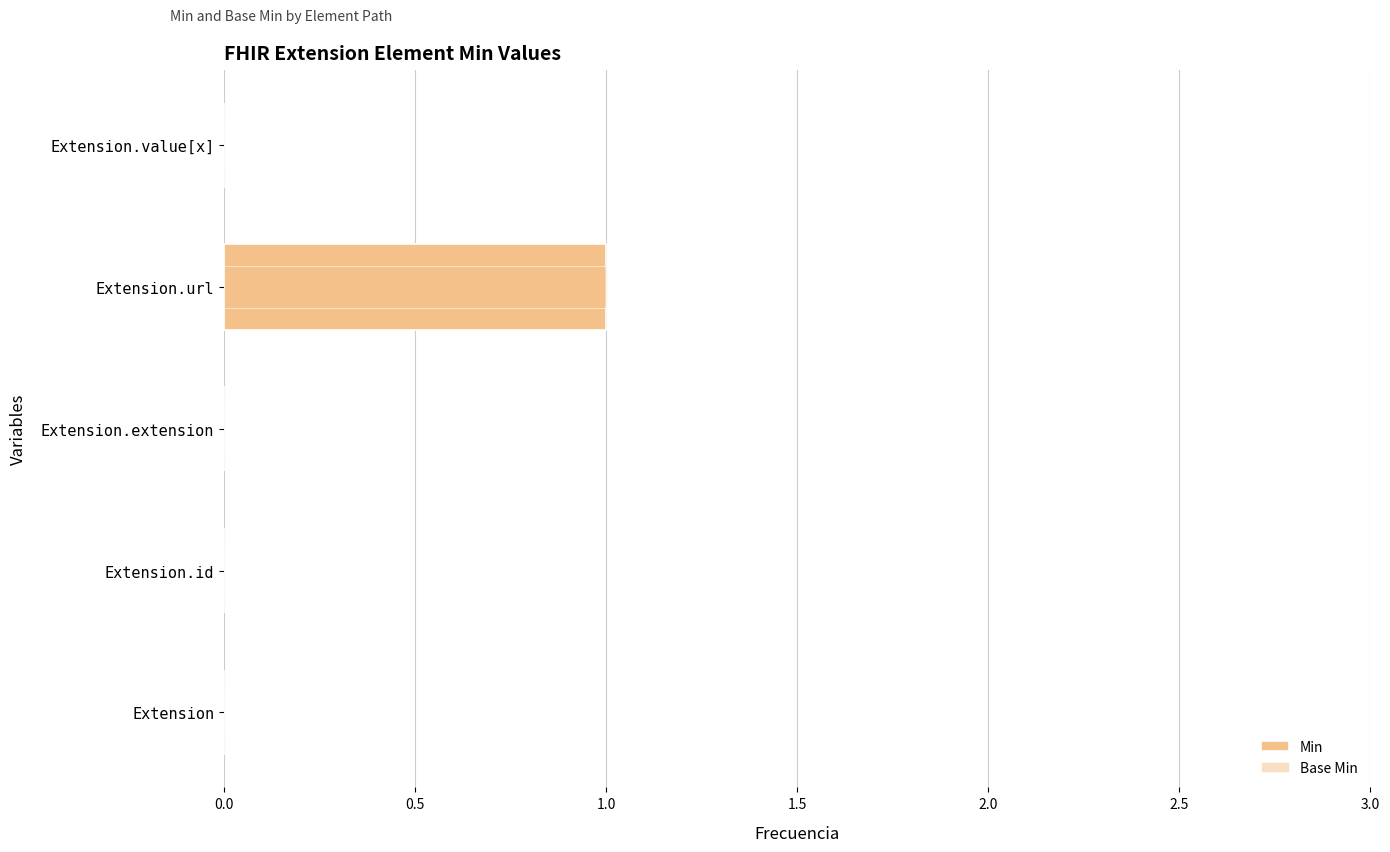

What is the value of the Base Min bar at the 4th from the left?

1